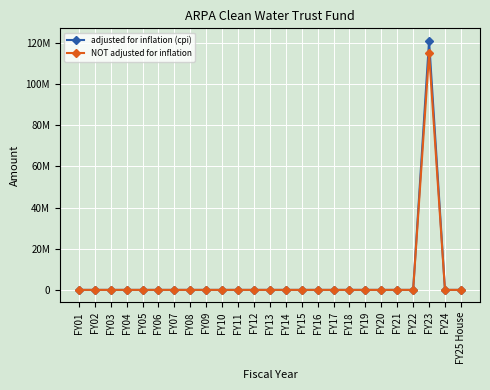

At which category does NOT adjusted for inflation reach its first local peak?

FY23